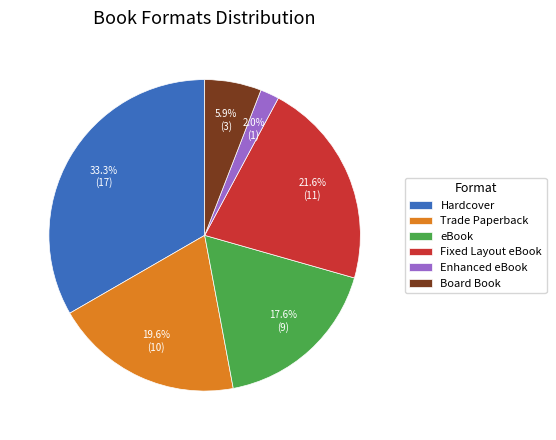

Does any single category account for the majority?

No